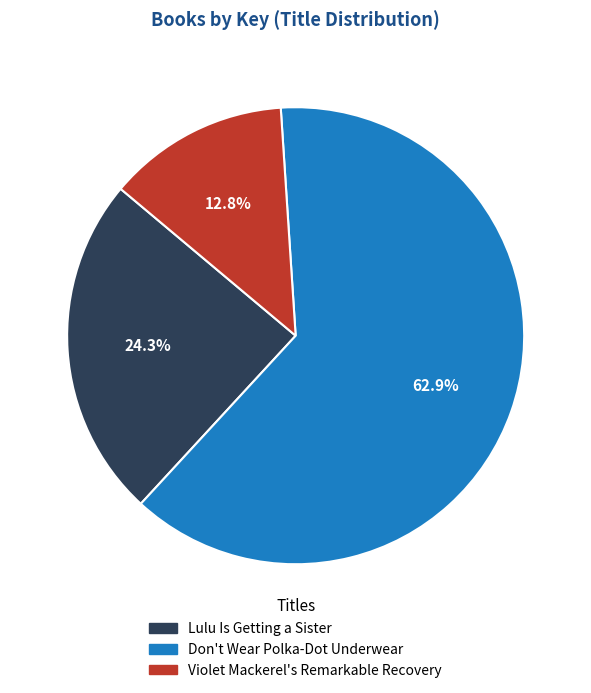

What is the total percentage of Lulu Is Getting a Sister and Don't Wear Polka-Dot Underwear?

87.2%